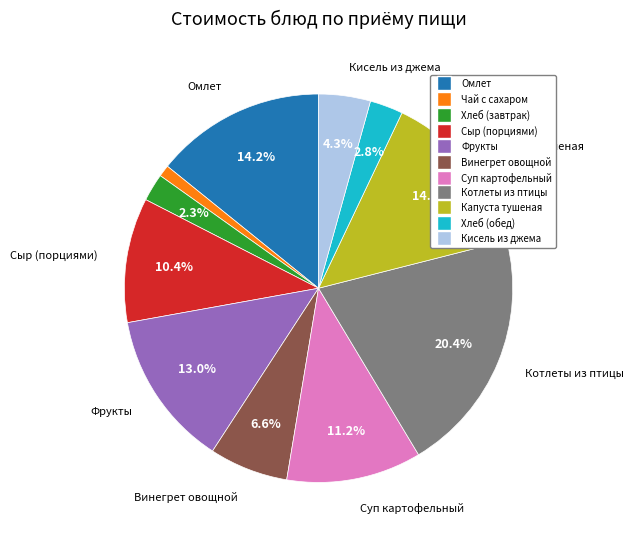

How many slices are in this pie chart?

11